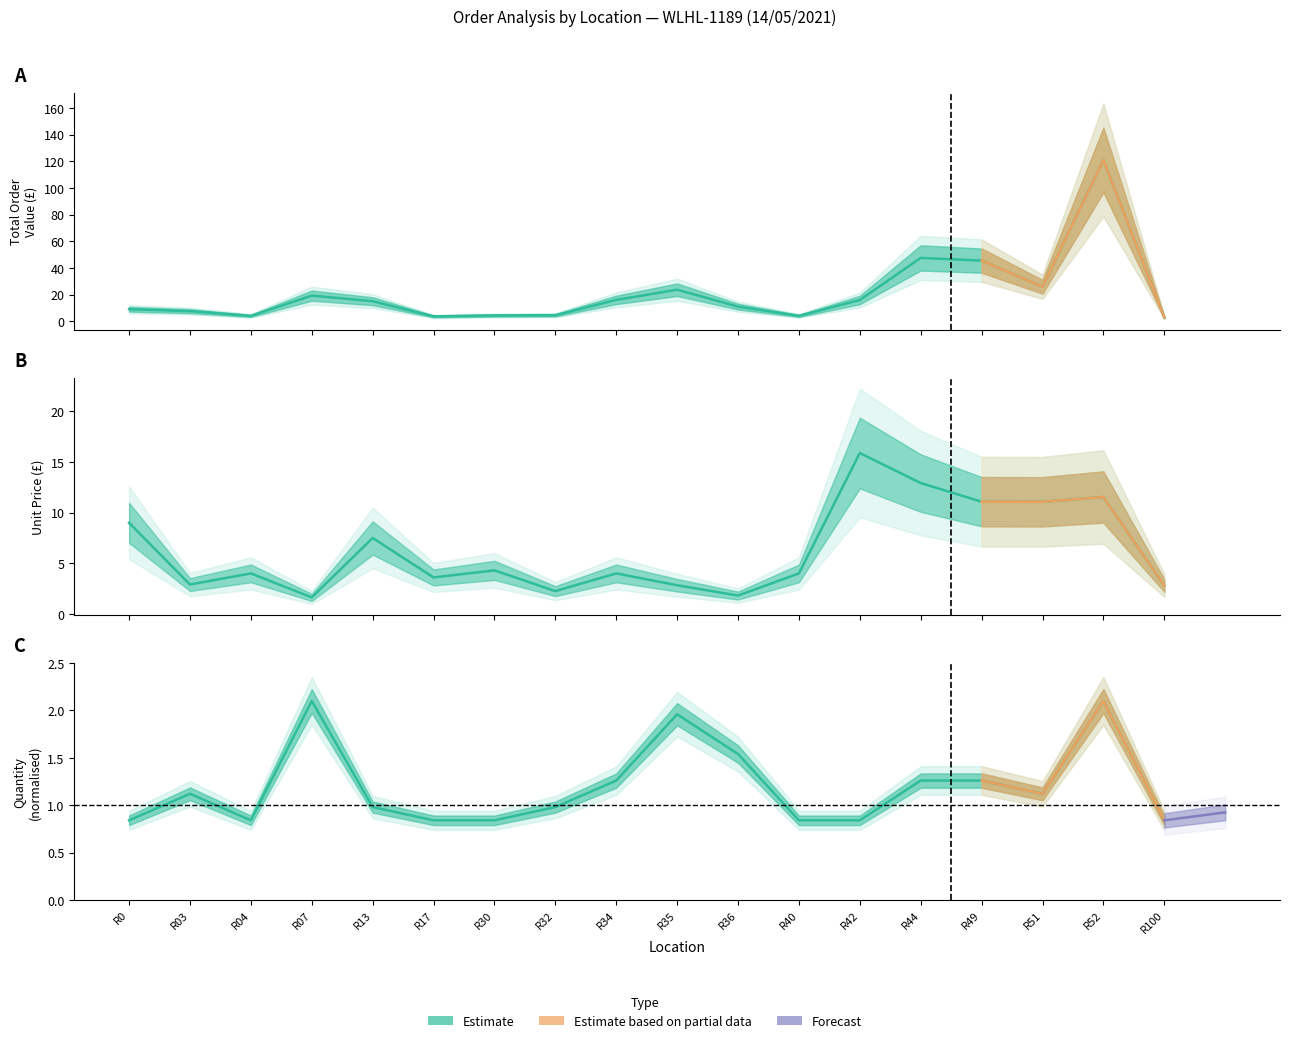

True or false: QTY and Total intersect in this chart.

False